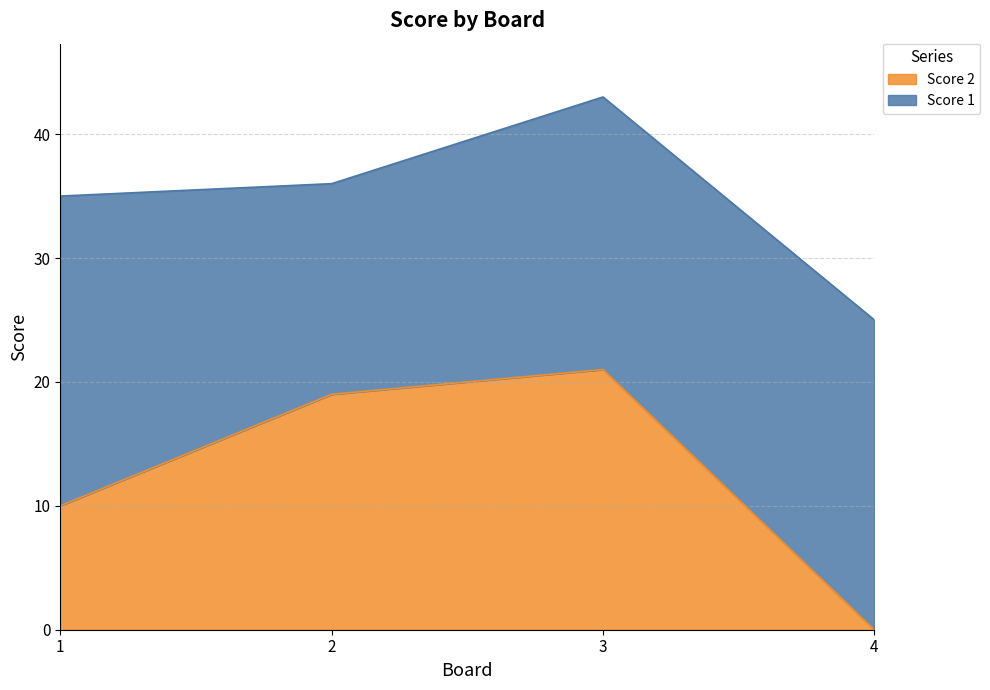

At which label does Score 2 reach its peak?

3